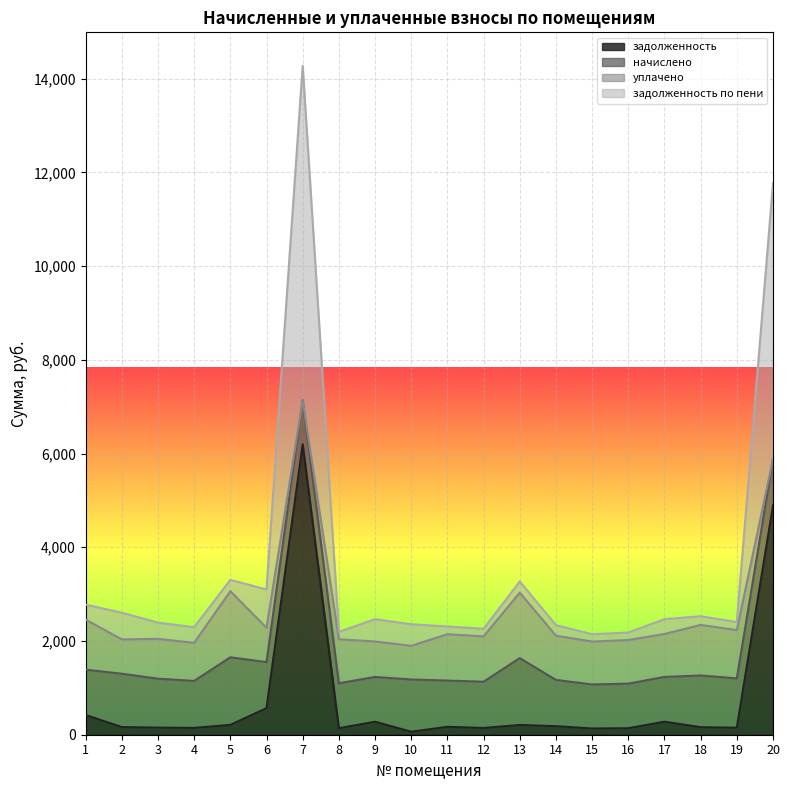

What is the highest value of the задолженность series?

6198.3